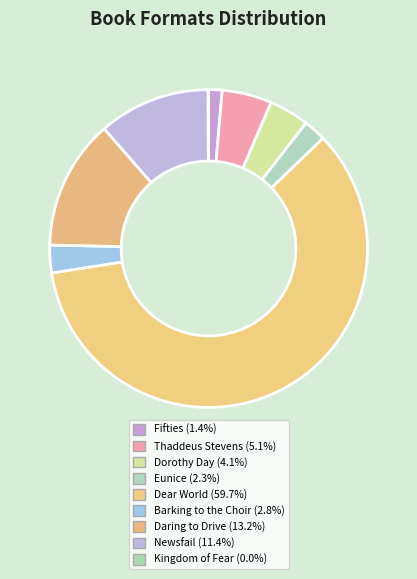

Which category has the smallest portion of the pie?

Kingdom of Fear